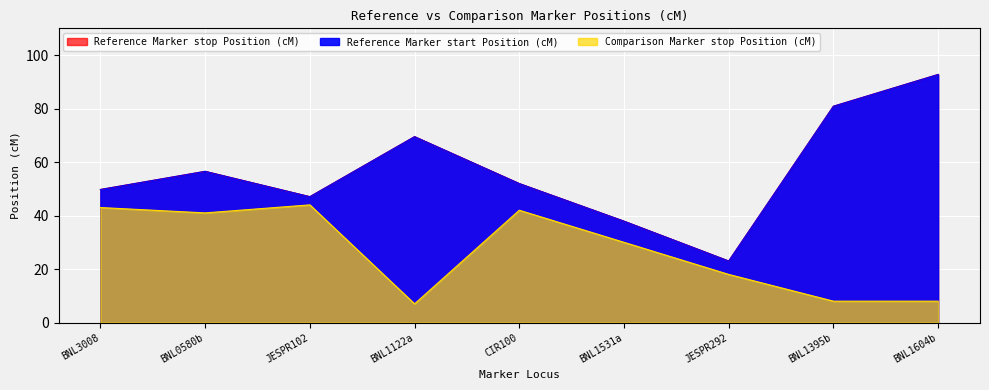

How many data points in Reference Marker stop Position (cM) are less than 51?

4